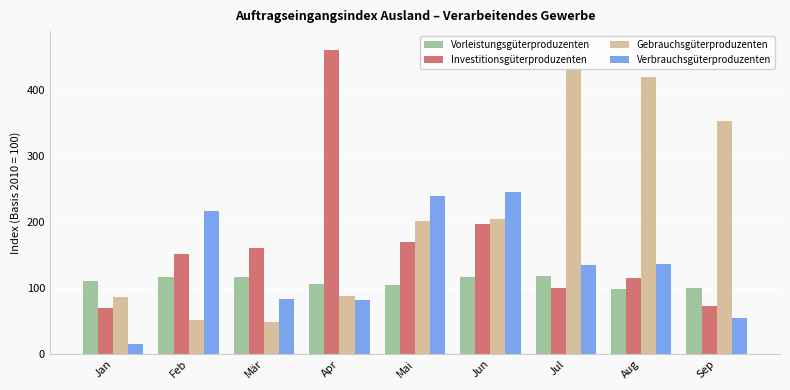

True or false: Gebrauchsgüterproduzenten has a value of 86.2 at Jan.

True